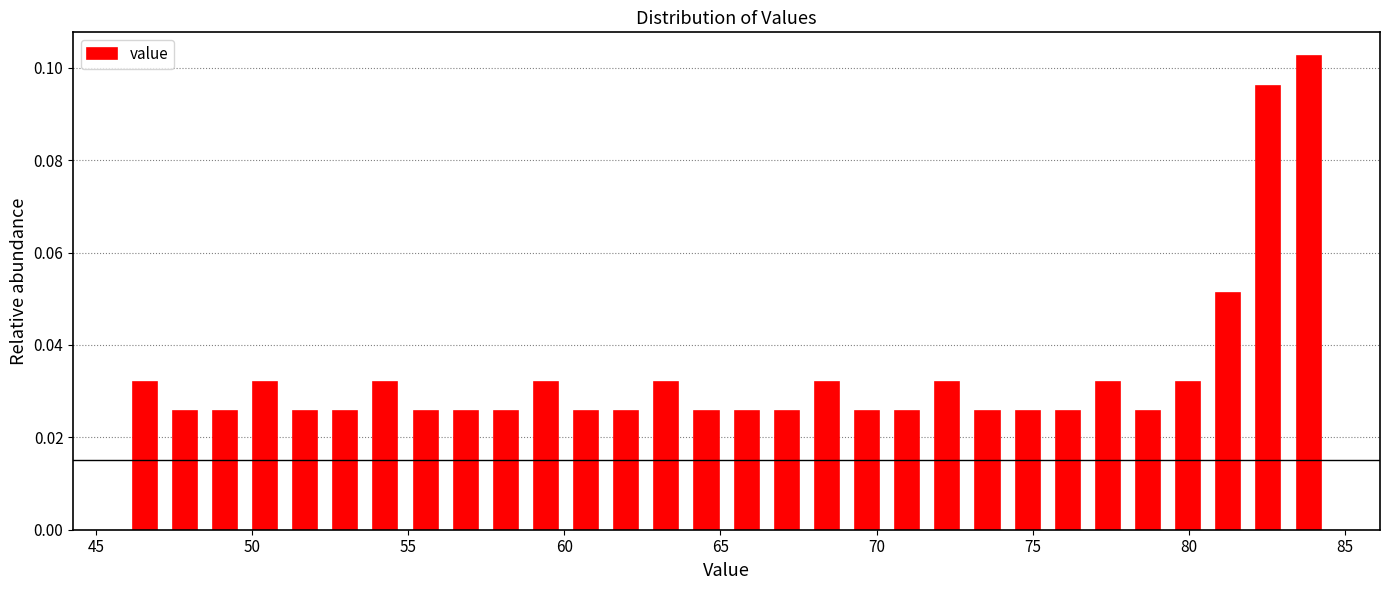

Read against the x-axis, roughly where is the centre of the tallest bar?

84.0